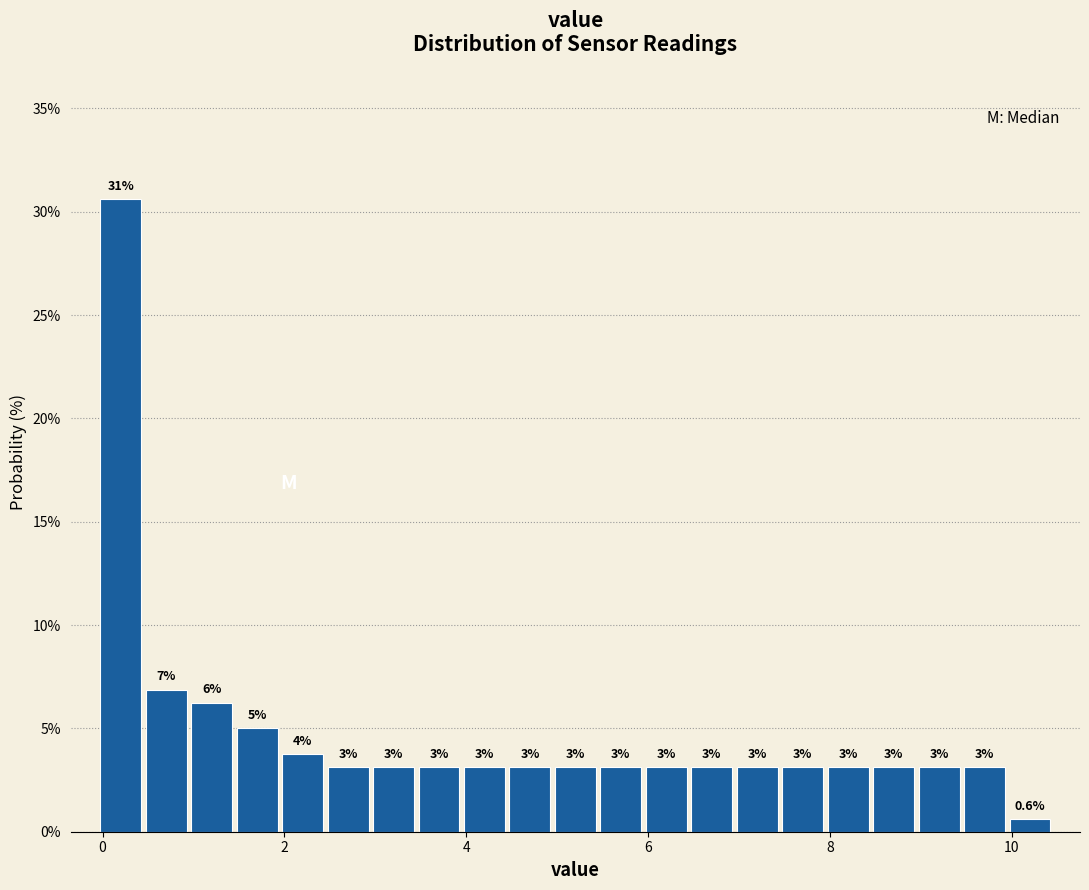

Around what value on the x-axis is the tallest bar? Give the approximate position of its centre, as read against the axis.

0.2